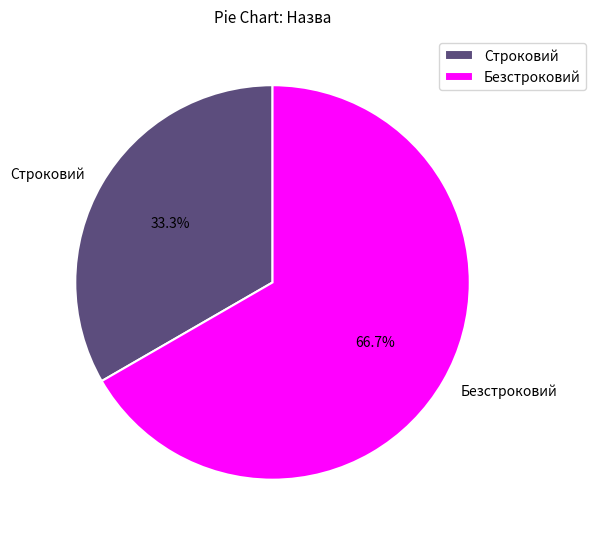

Is it true that Безстроковий is 67% of the pie?

True